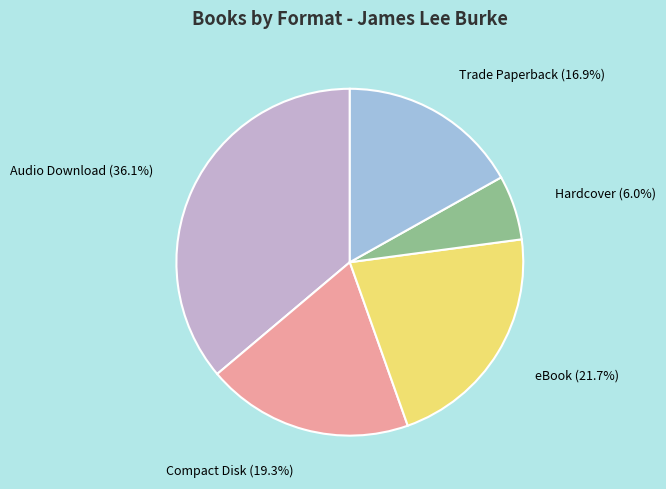

Count the number of slices in the pie.

5